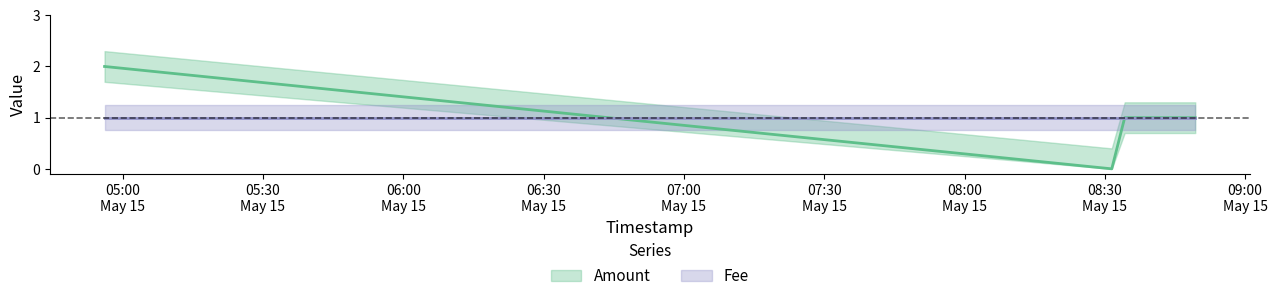

List the labels in order of value, smallest first.

2017-05-15 08:31:29, 2017-05-15 08:34:15, 2017-05-15 08:49:20, 2017-05-15 04:56:08